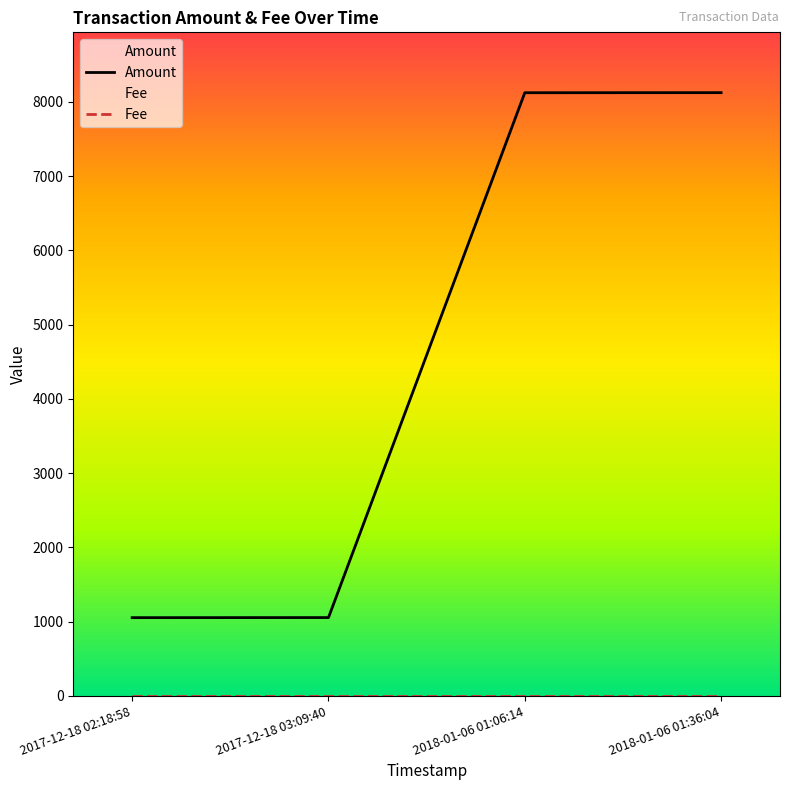

Count the number of values greater than 8123.

2